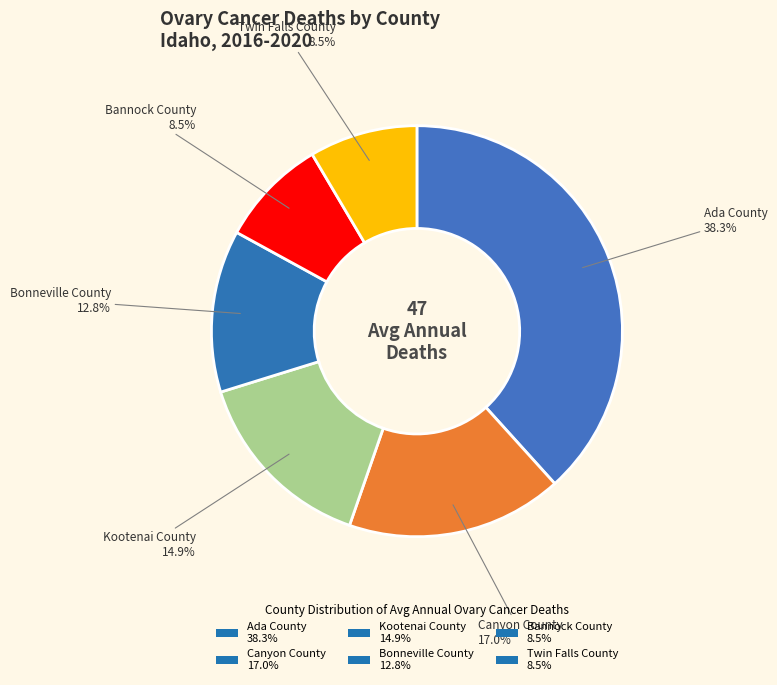

What percentage is the Bonneville County slice, to the nearest percent?

13%